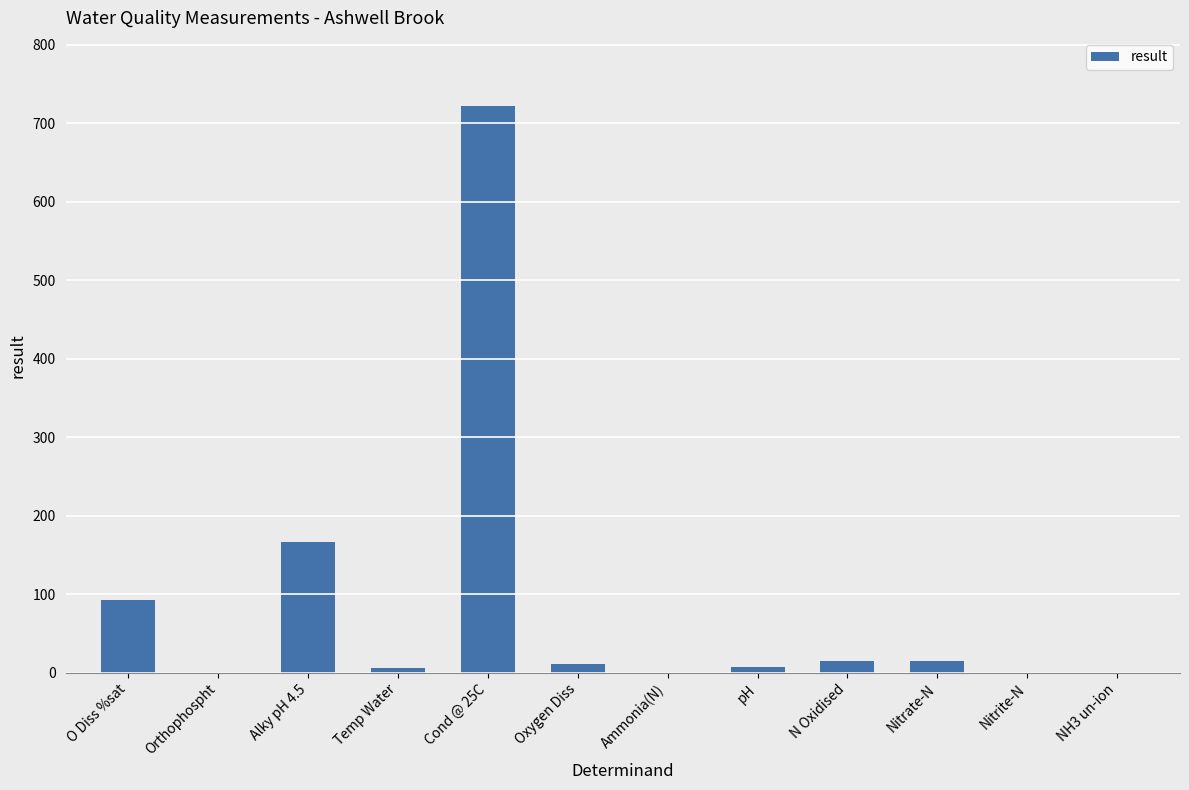

The value at Oxygen Diss is 11.6. True or false?

True